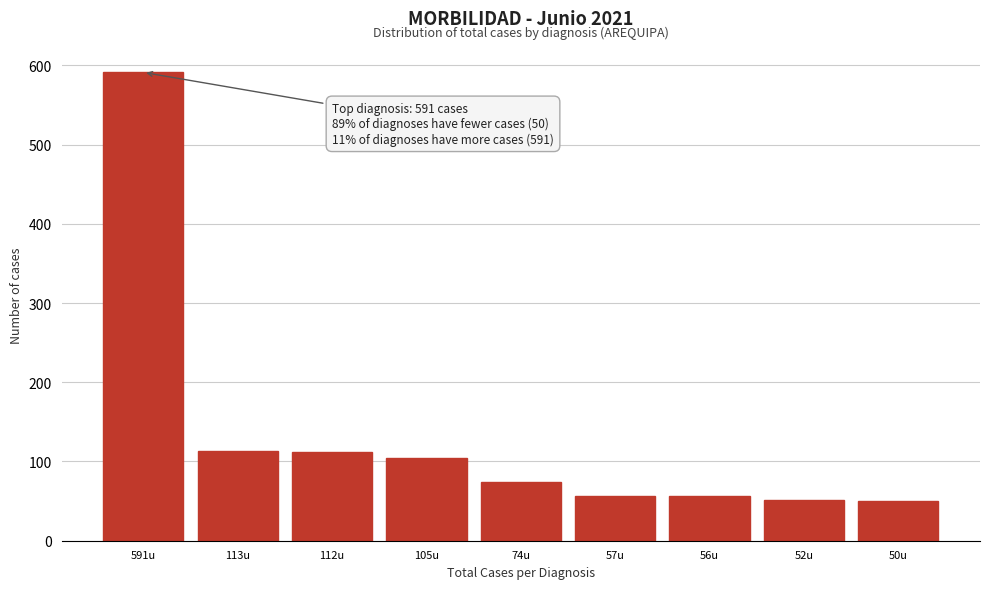

What is the change in value from 74u to 56u?

-18